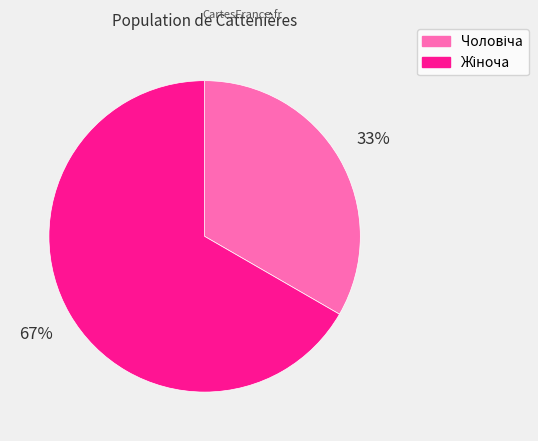

To the nearest percent, what is the average slice percentage?

50%